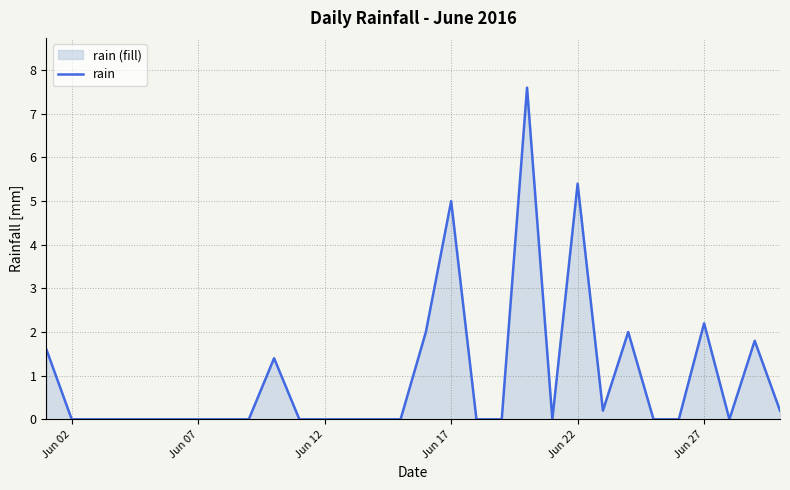

What is the difference between the maximum and minimum values?

7.6